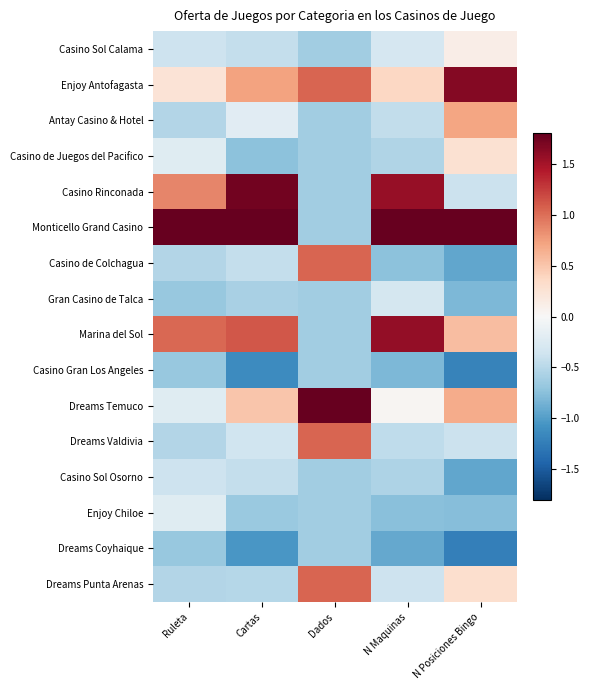

What is the greatest value displayed?

3.4